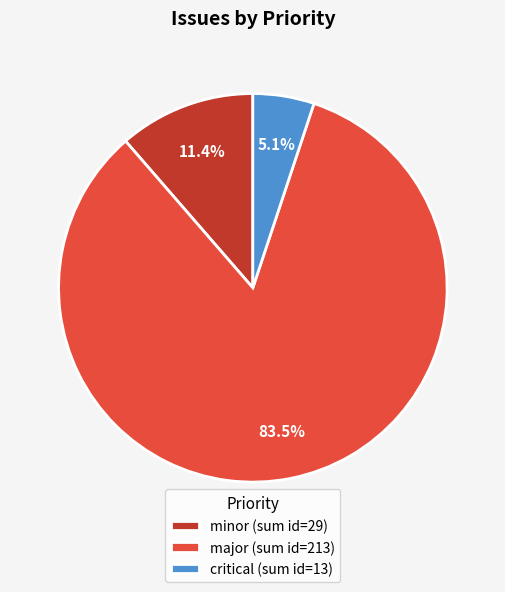

How many segments does this pie chart have?

3